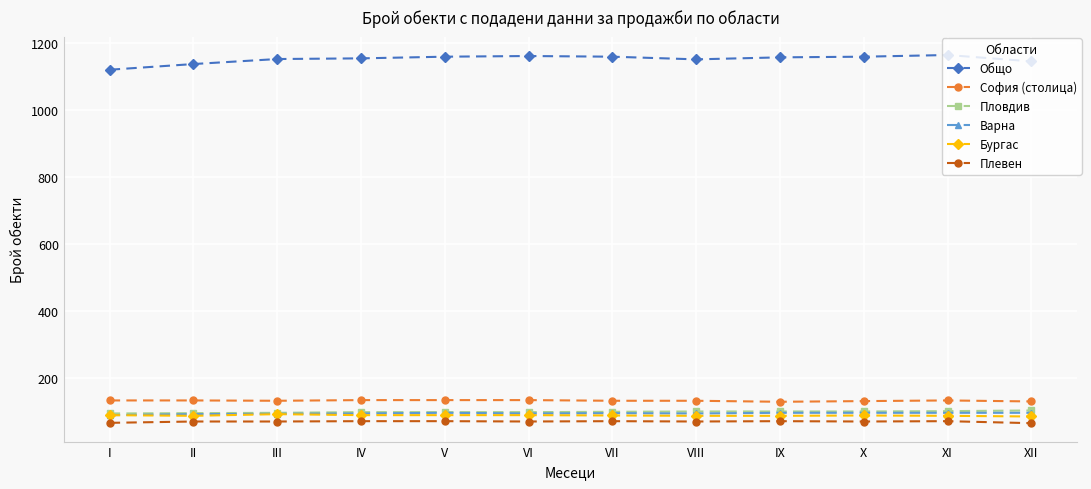

True or false: Общо and Плевен cross at least once.

False